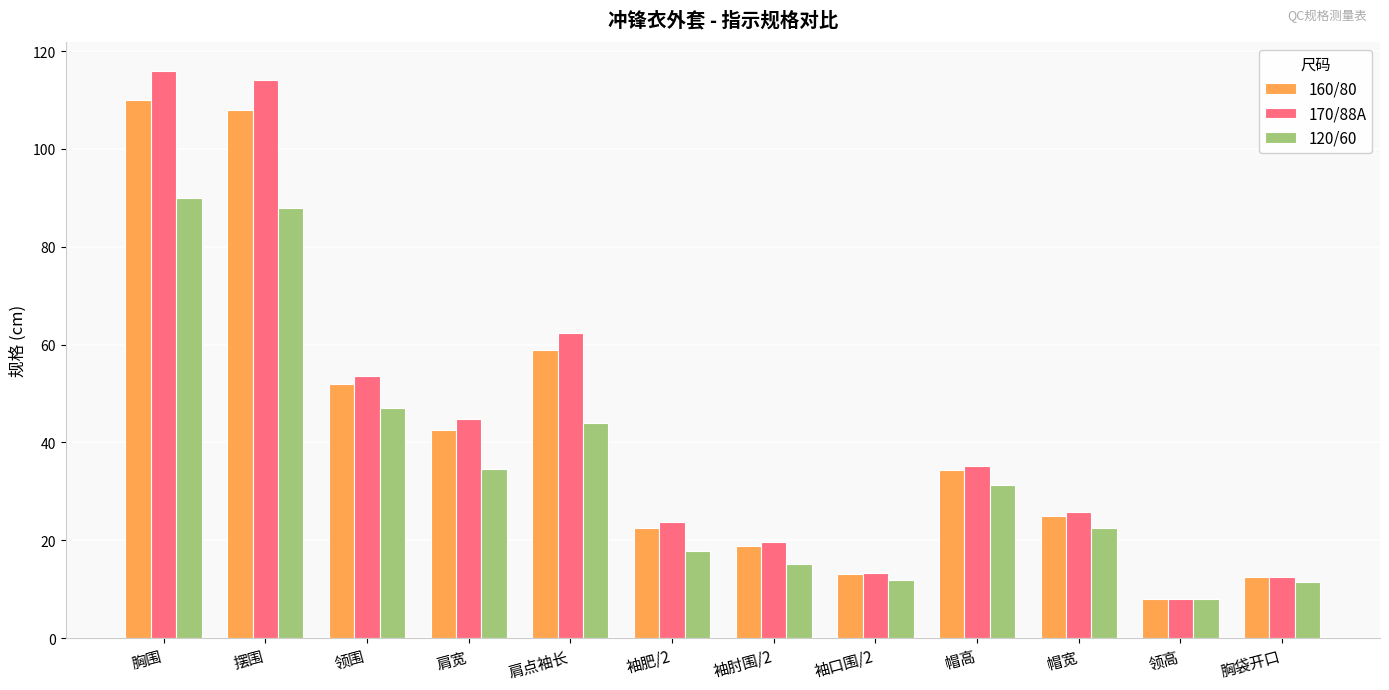

At which category does the chart reach its minimum across all series?

领高